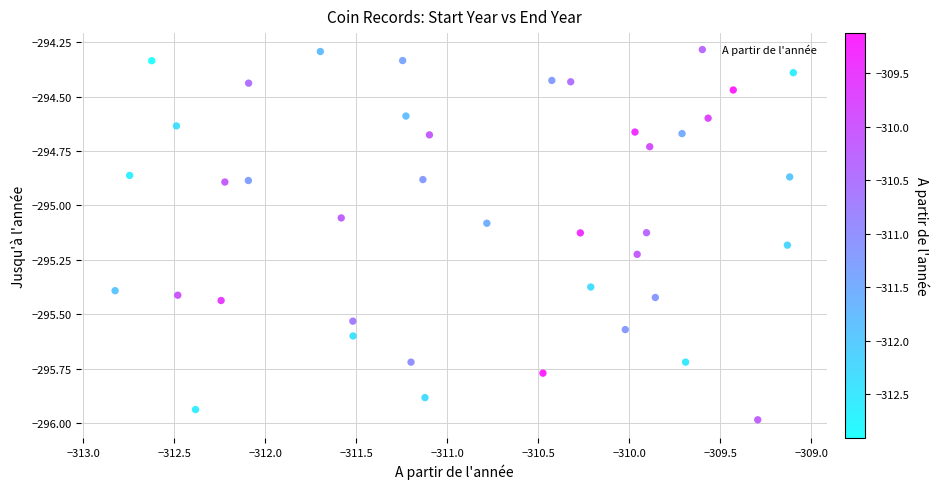

What is the range of Y values (max minus min)?

1.7